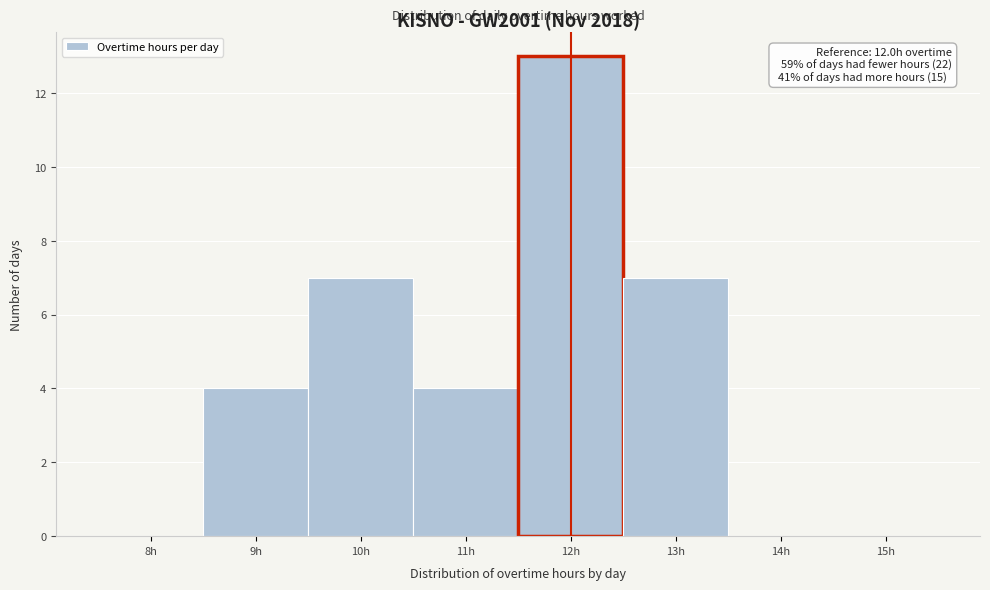

Over which range of the x-axis is the bar tallest?

11.5 to 12.5